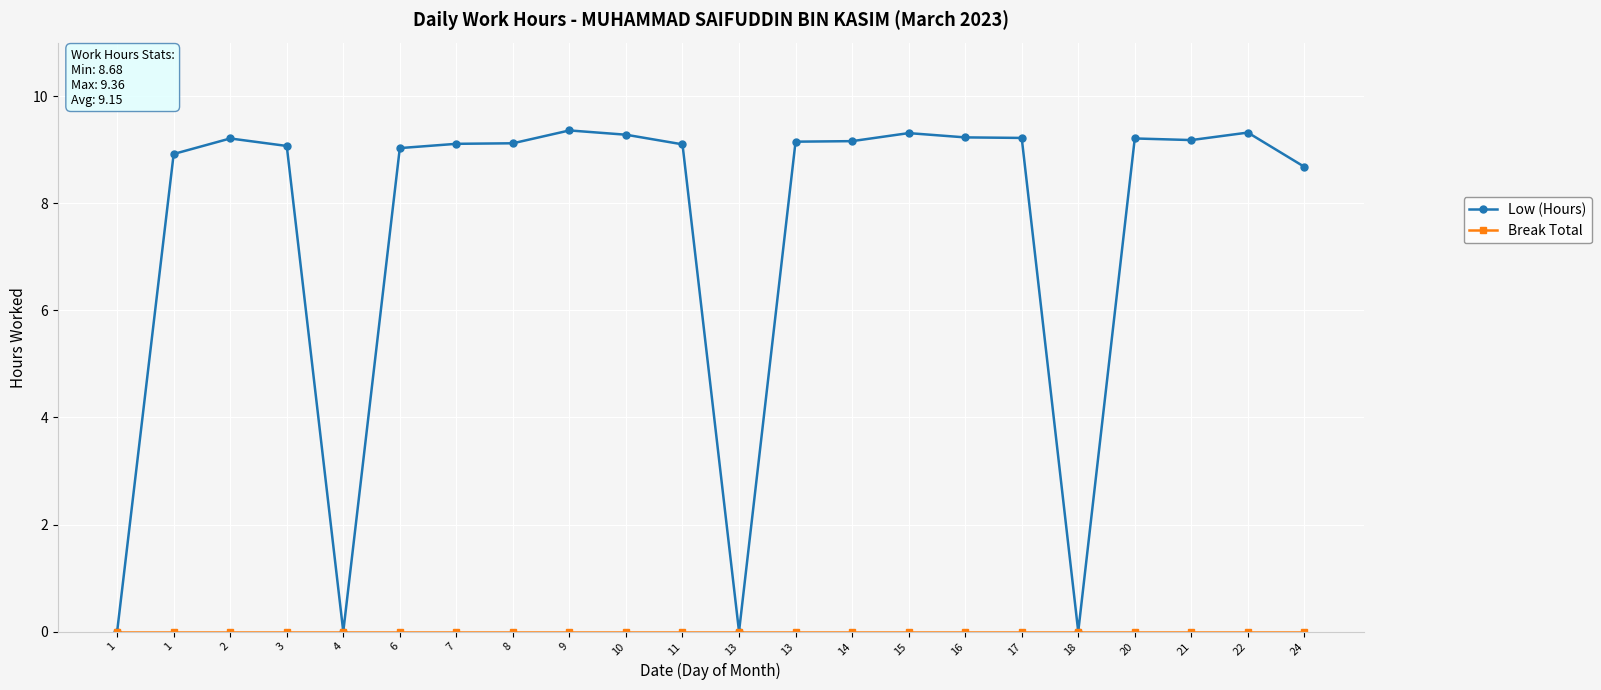

What is the total value across all series at 21?

9.2